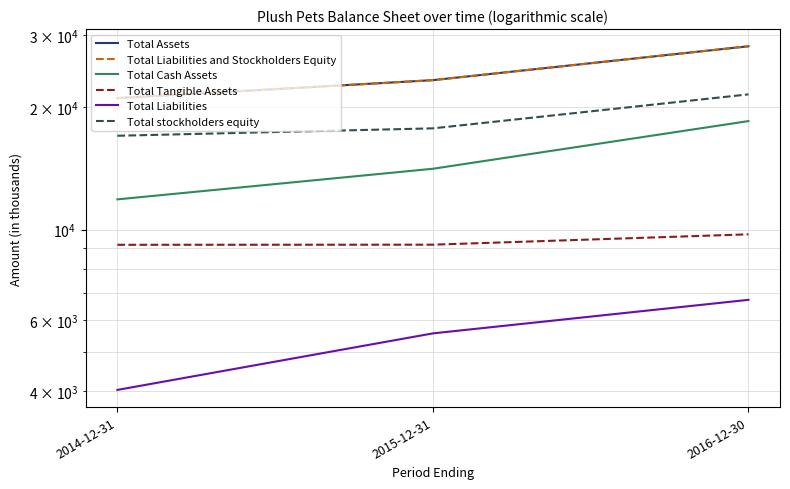

Where does the Total Cash Assets series first go above 14103?

2016-12-30